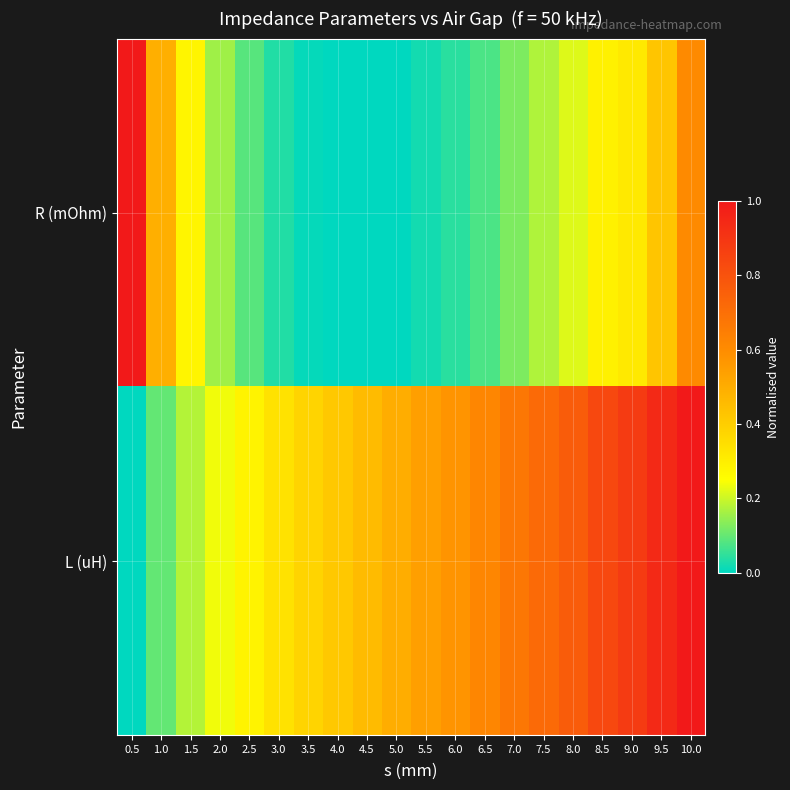

Count the number of data series in this chart.

2